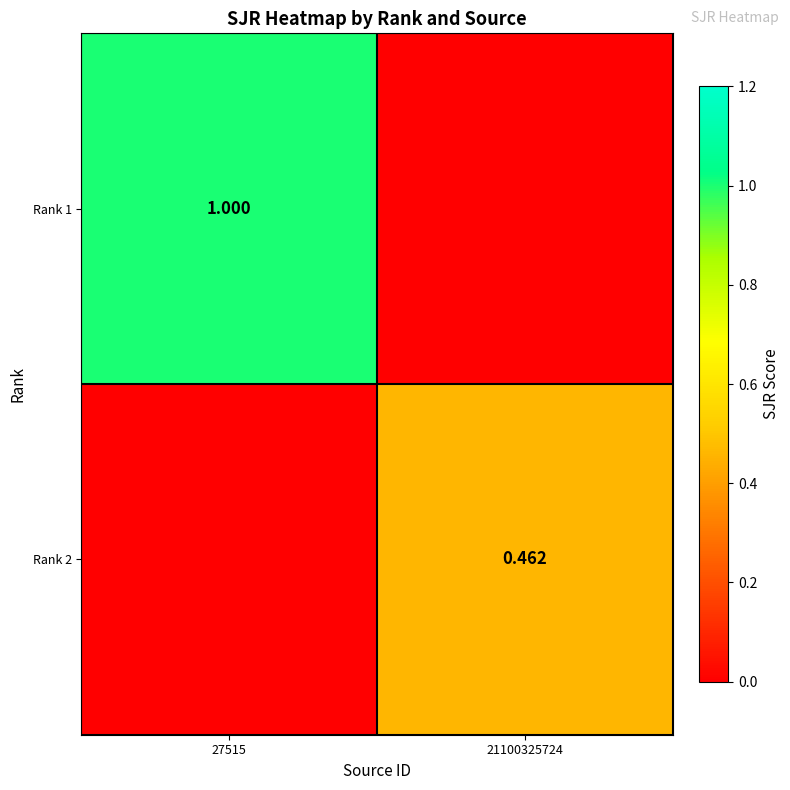

At which category does the chart reach its peak across all series?

27515